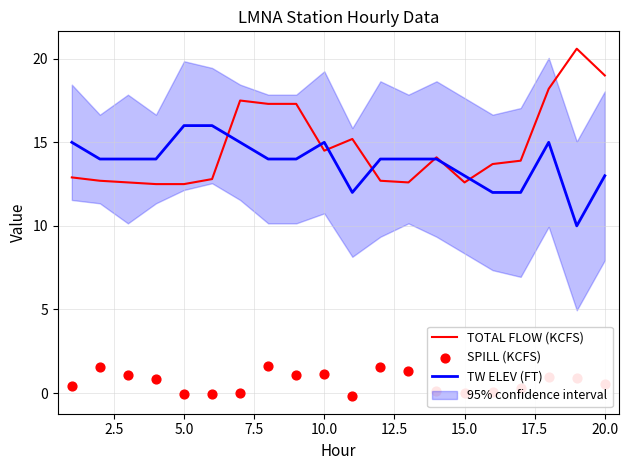

What is the total value across all series at 17.5?

32.9